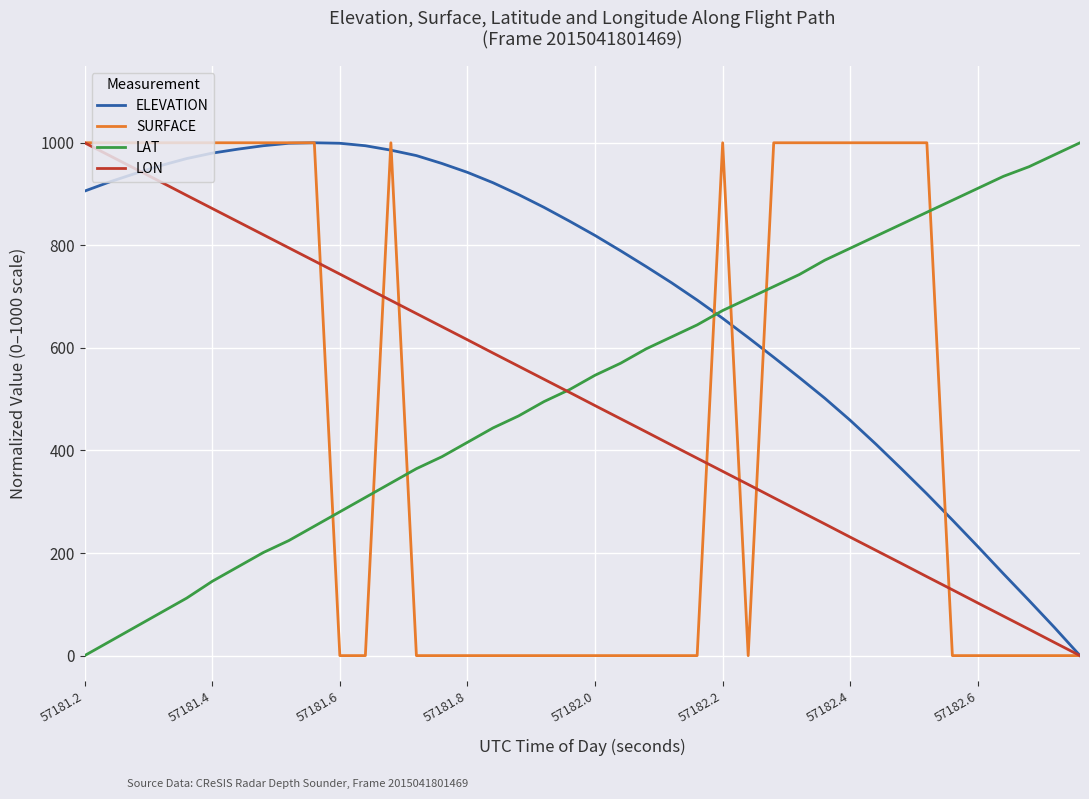

Which series has the largest total across all categories?

ELEVATION